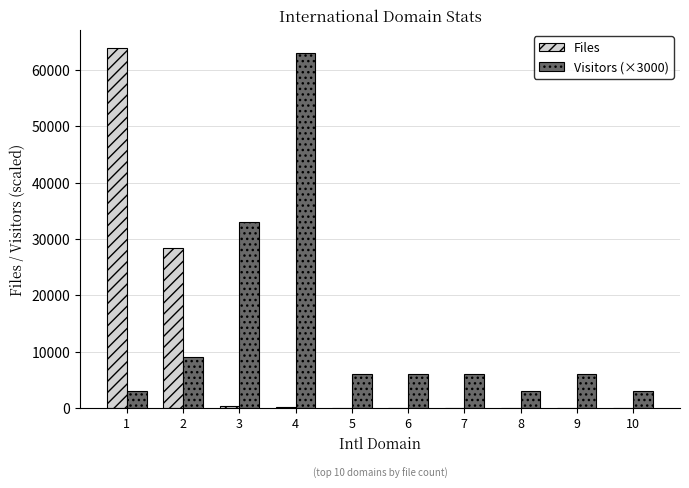

What is the maximum value shown in the chart?

63892